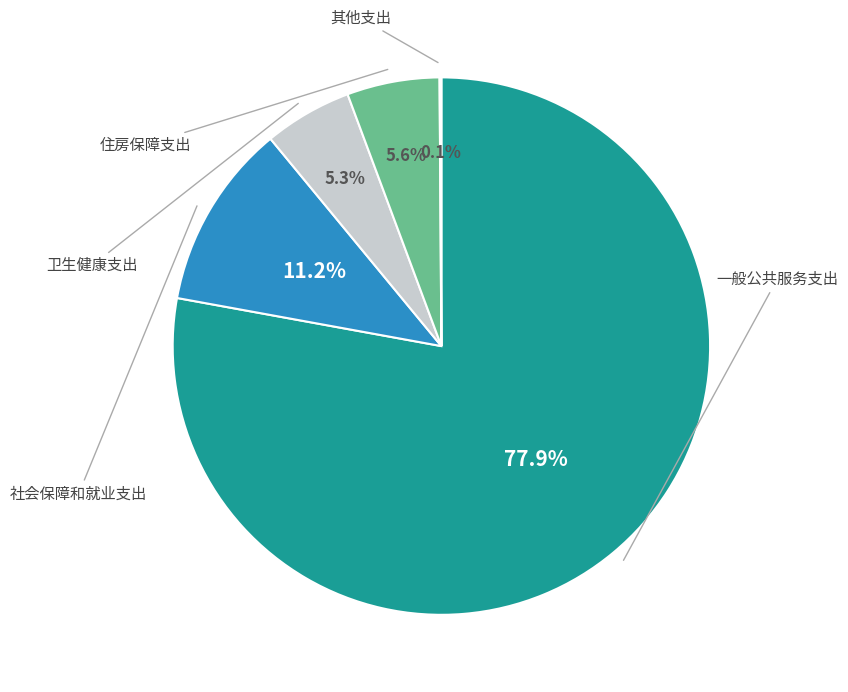

Does any single category account for the majority?

Yes